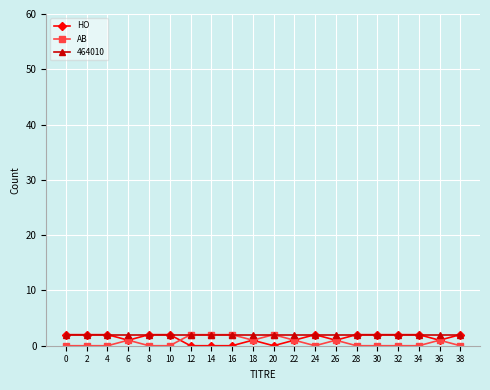

Is it true that HO equals 1 at 22?

True